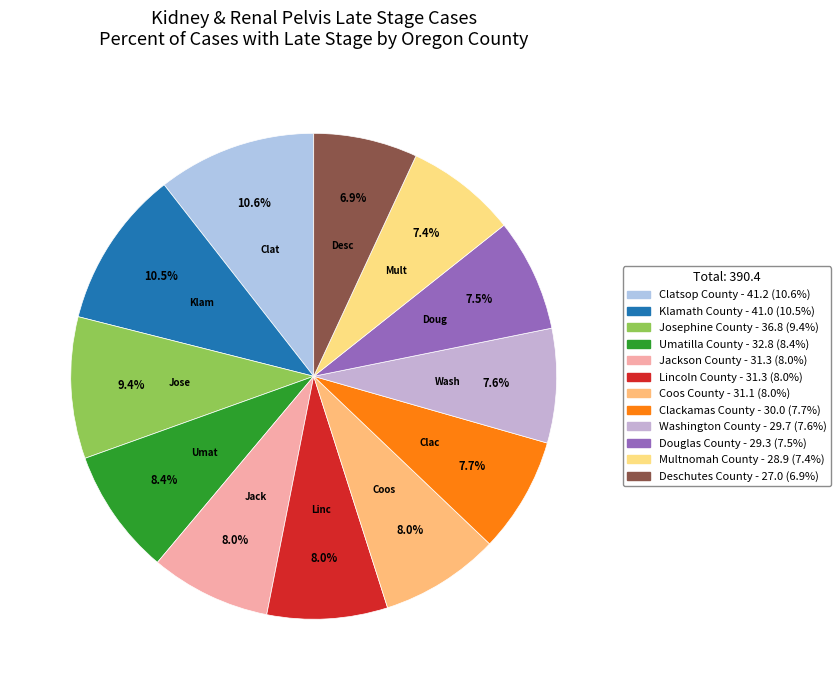

Combined, do Deschutes County and Washington County account for over 50%?

No